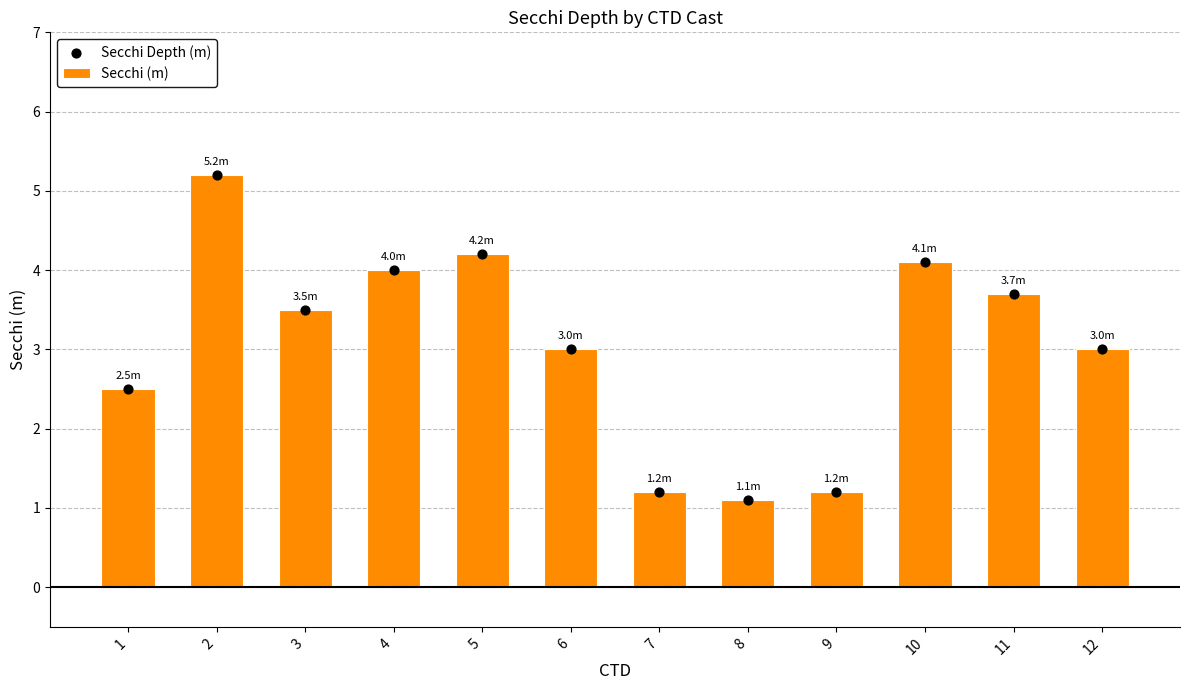

Which series reaches the minimum Y coordinate?

Secchi (m)